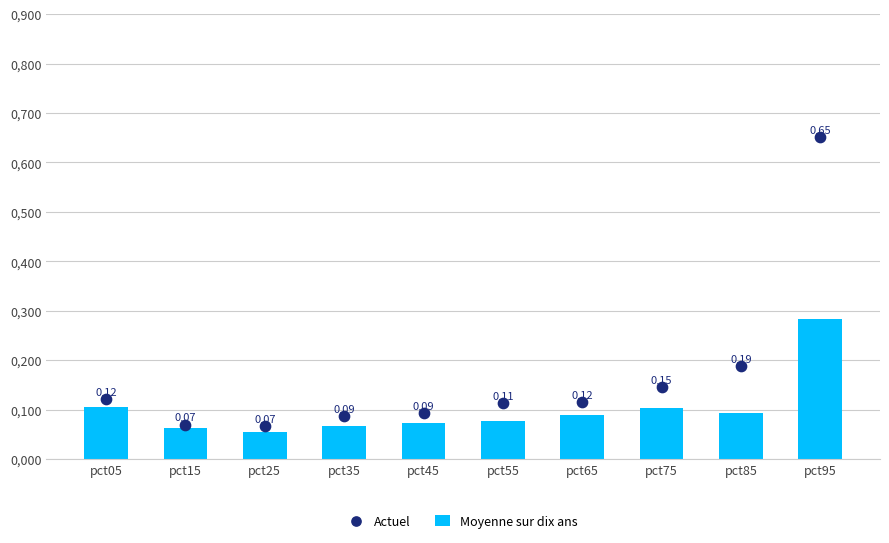

Which series reaches the maximum Y coordinate?

Actuel